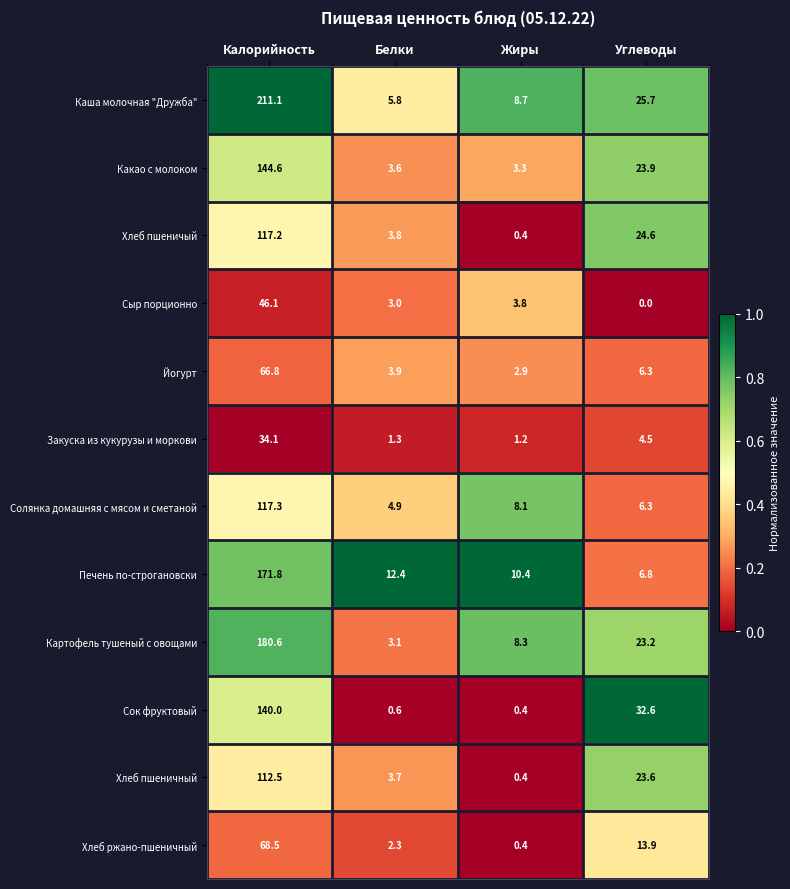

List the labels in order of Хлеб пшеничный value, smallest first.

Жиры, Белки, Углеводы, Калорийность